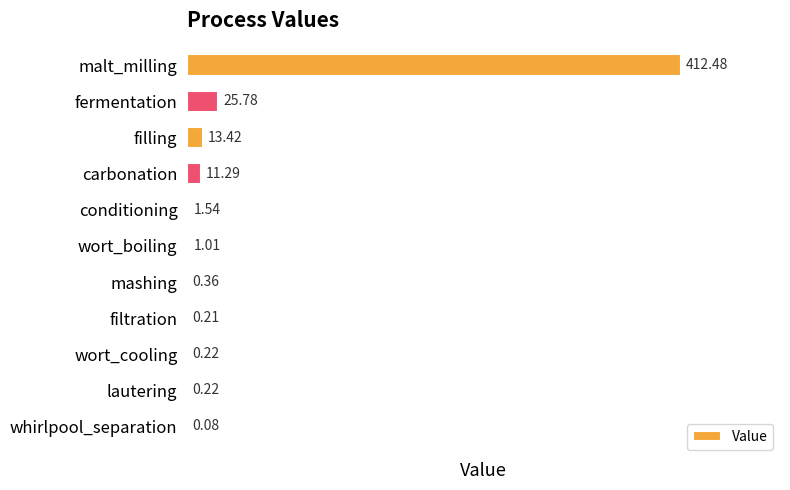

Where is the data nearest to the value 206?

fermentation